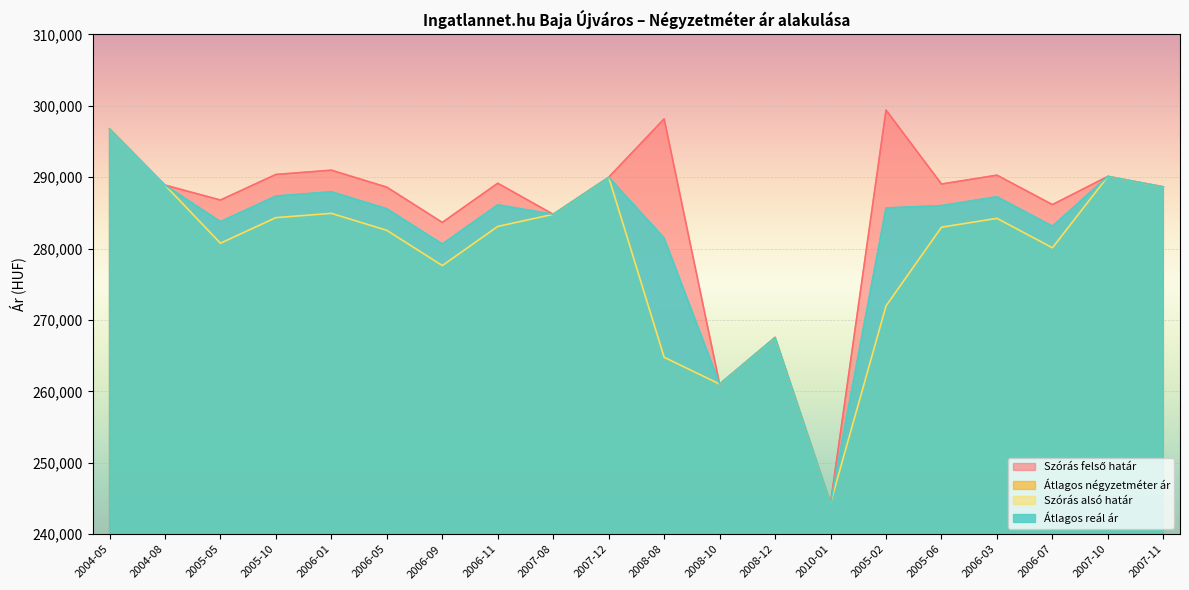

What is the label of the 19th point from the left?

2007-10